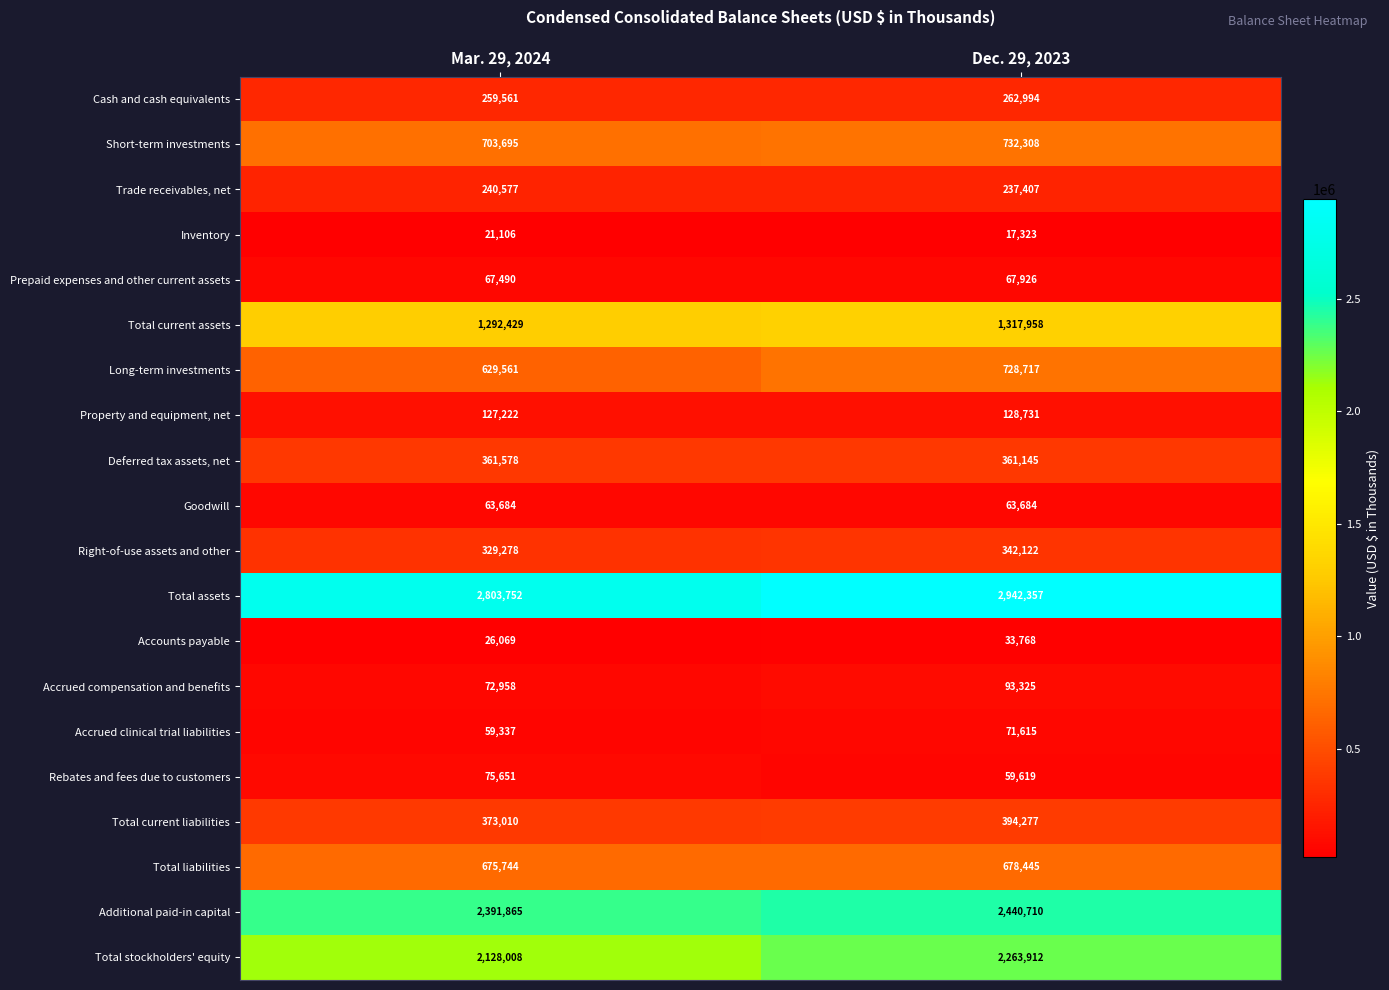

Rank the series at Mar. 29, 2024 from highest to lowest value.

Total assets, Additional paid-in capital, Total stockholders' equity, Total current assets, Short-term investments, Total liabilities, Long-term investments, Total current liabilities, Deferred tax assets, net, Right-of-use assets and other, Cash and cash equivalents, Trade receivables, net, Property and equipment, net, Rebates and fees due to customers, Accrued compensation and benefits, Prepaid expenses and other current assets, Goodwill, Accrued clinical trial liabilities, Accounts payable, Inventory